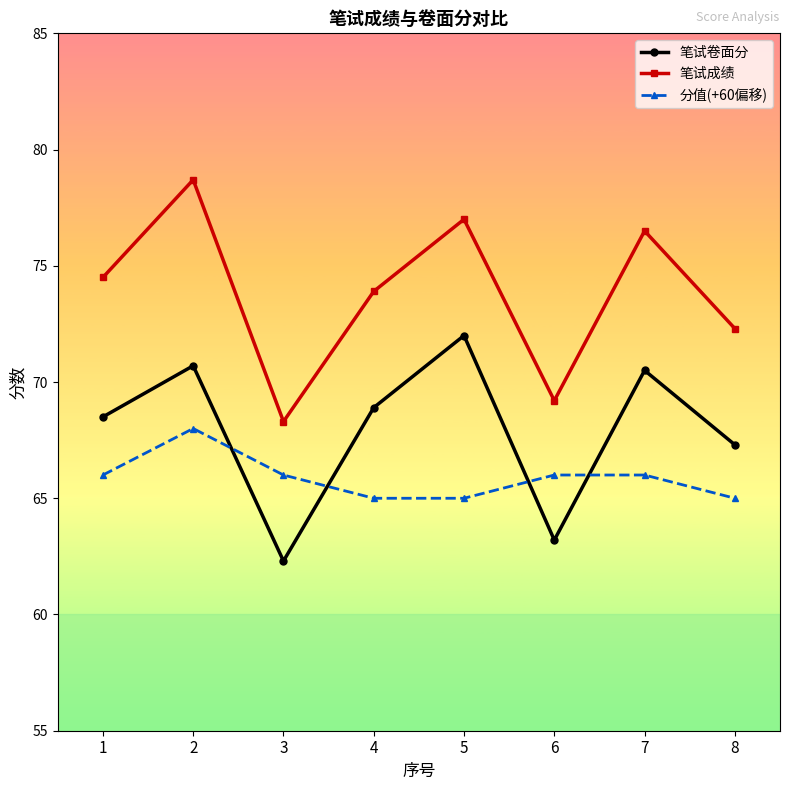

True or false: 笔试卷面分 and 笔试成绩 cross at least once.

False